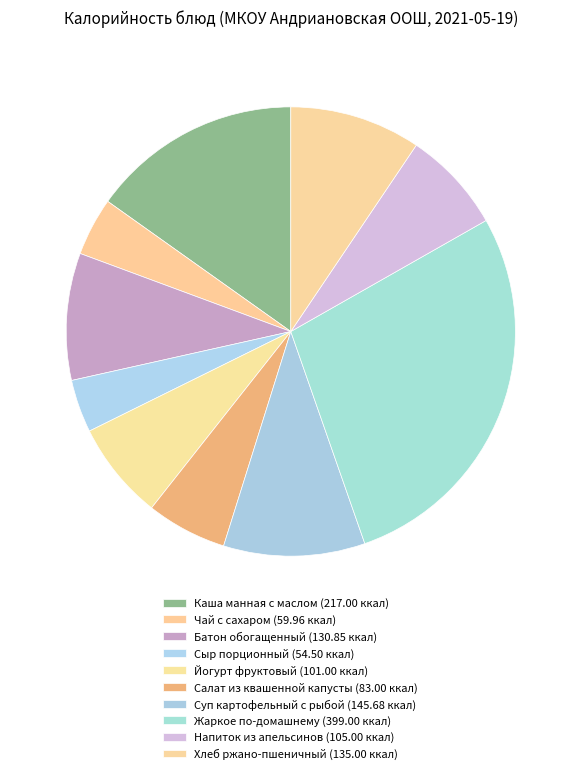

Rank the categories by value from lowest to highest.

Сыр порционный, Чай с сахаром, Салат из квашенной капусты, Йогурт фруктовый, Напиток из апельсинов, Батон обогащенный, Хлеб ржано-пшеничный, Суп картофельный с рыбой, Каша манная с маслом, Жаркое по-домашнему